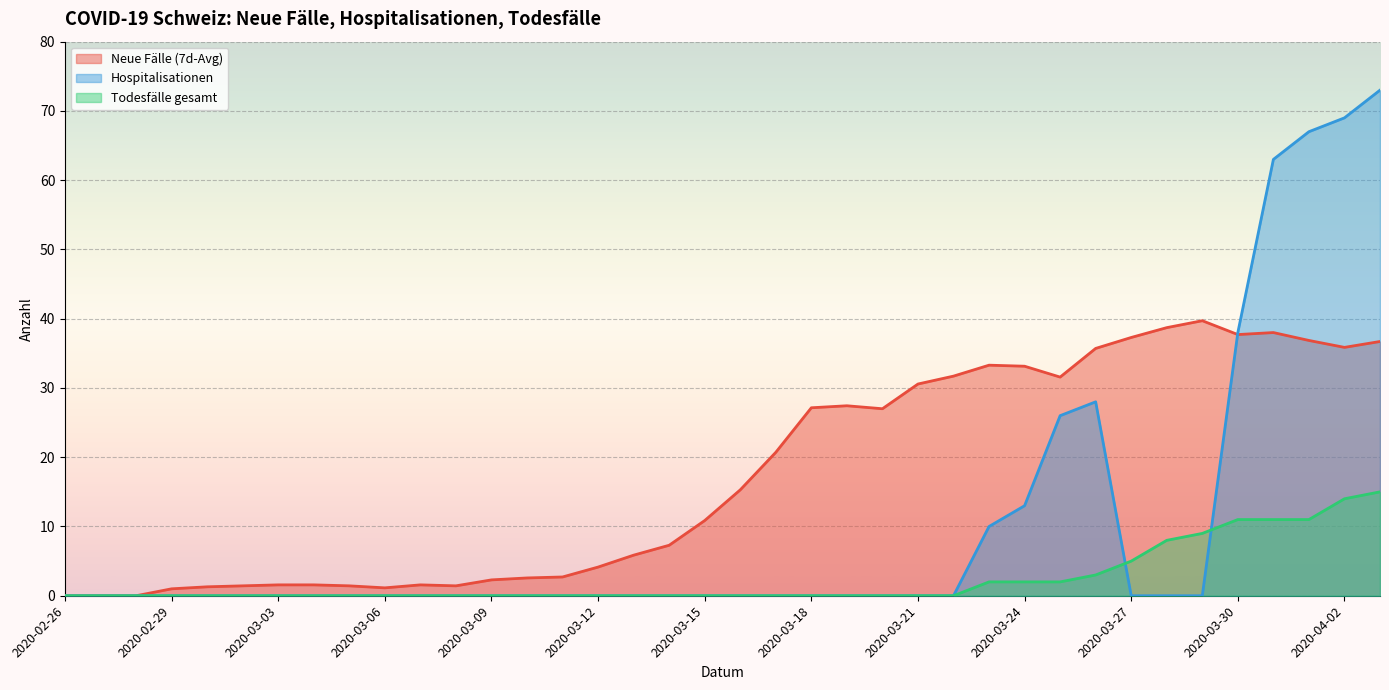

True or false: Hospitalisationen and Todesfälle gesamt cross at least once.

True